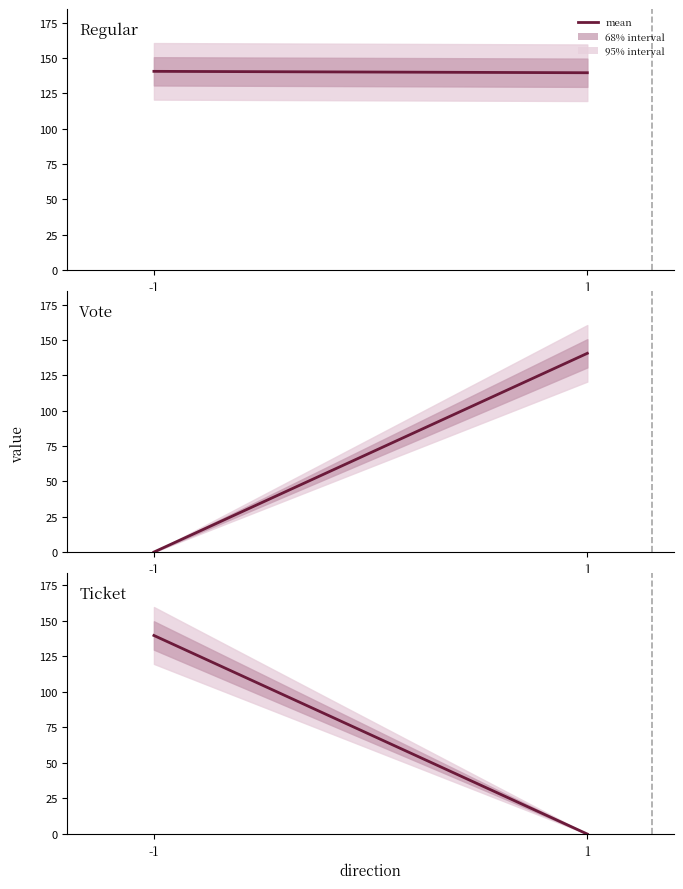

What is the total value across all series at -1?

280.1